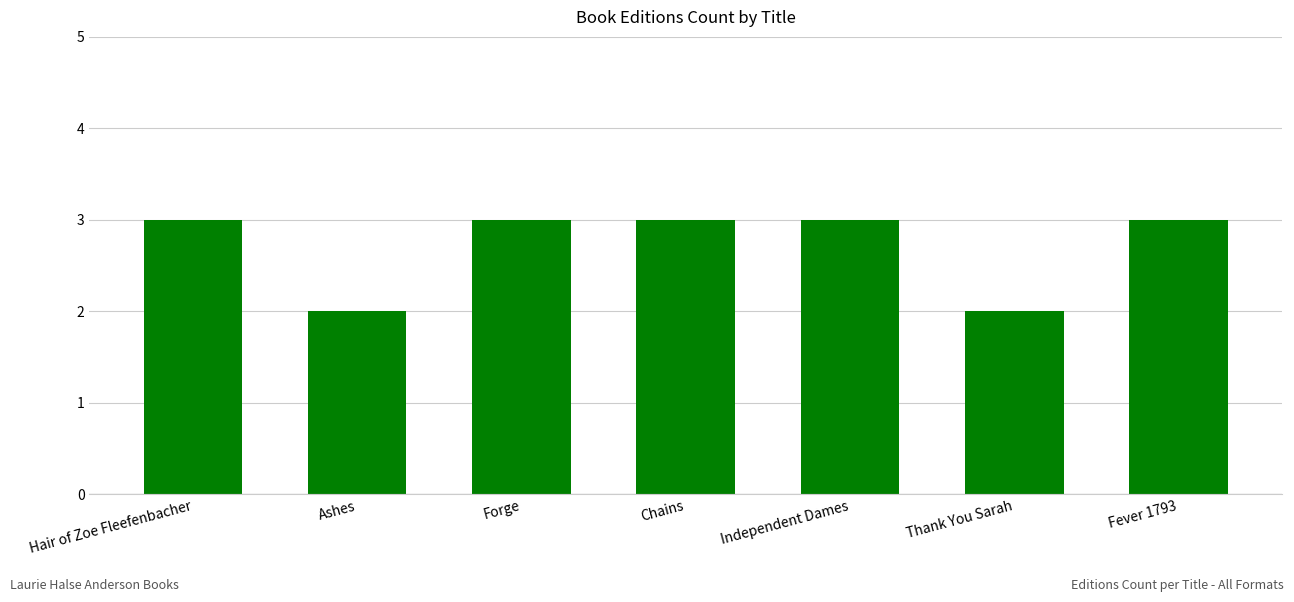

The value at Forge is 3. True or false?

True